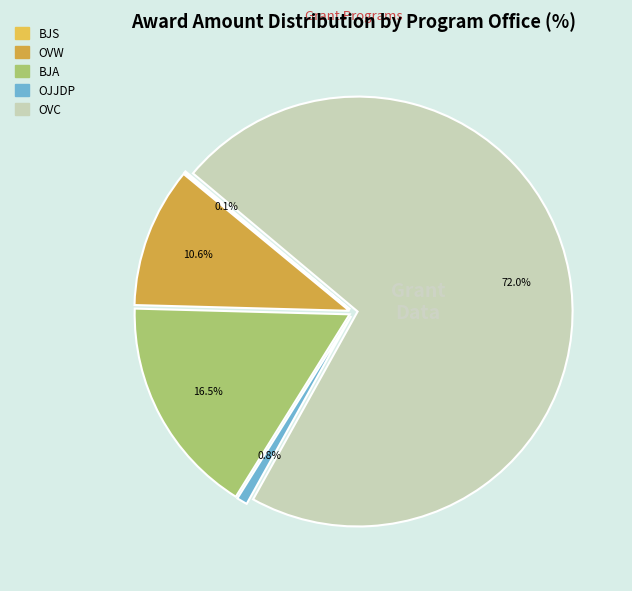

What is the largest slice in the pie chart?

OVC